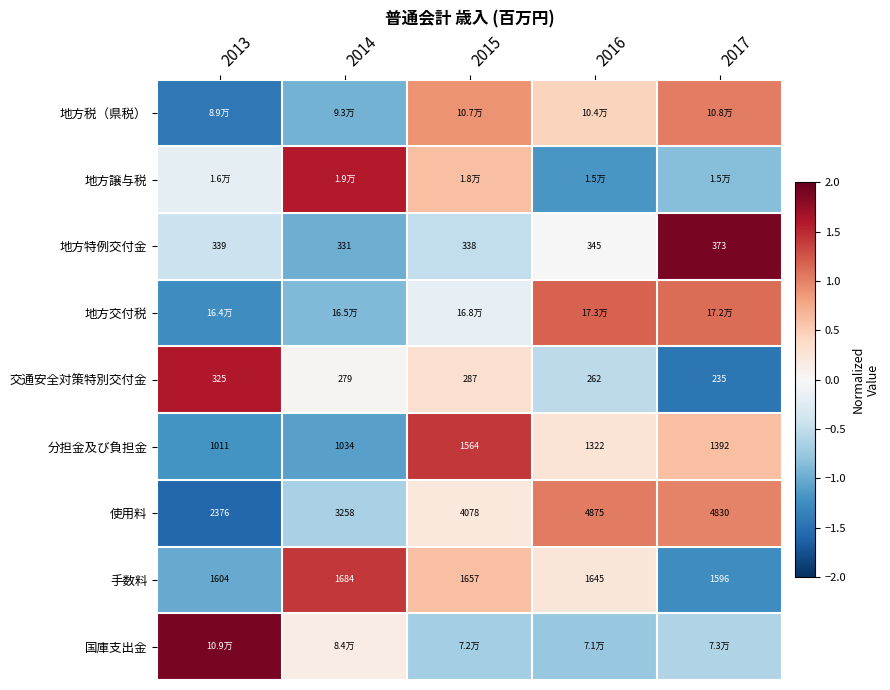

How many data points in 手数料 are less than 1645?

2